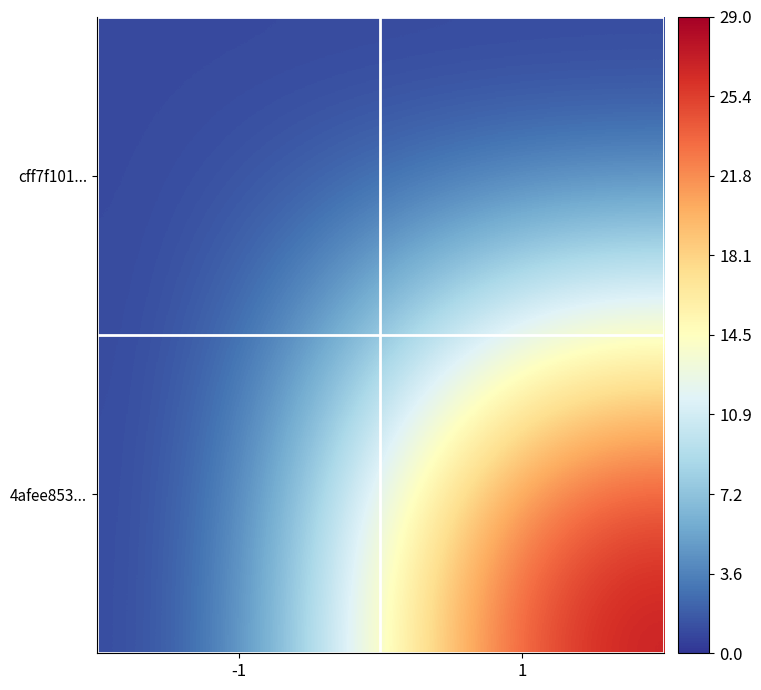

Reading left to right, list all the values displayed in this chart.

cff7f101...: -1=1	1=0
4afee853...: -1=0	1=29